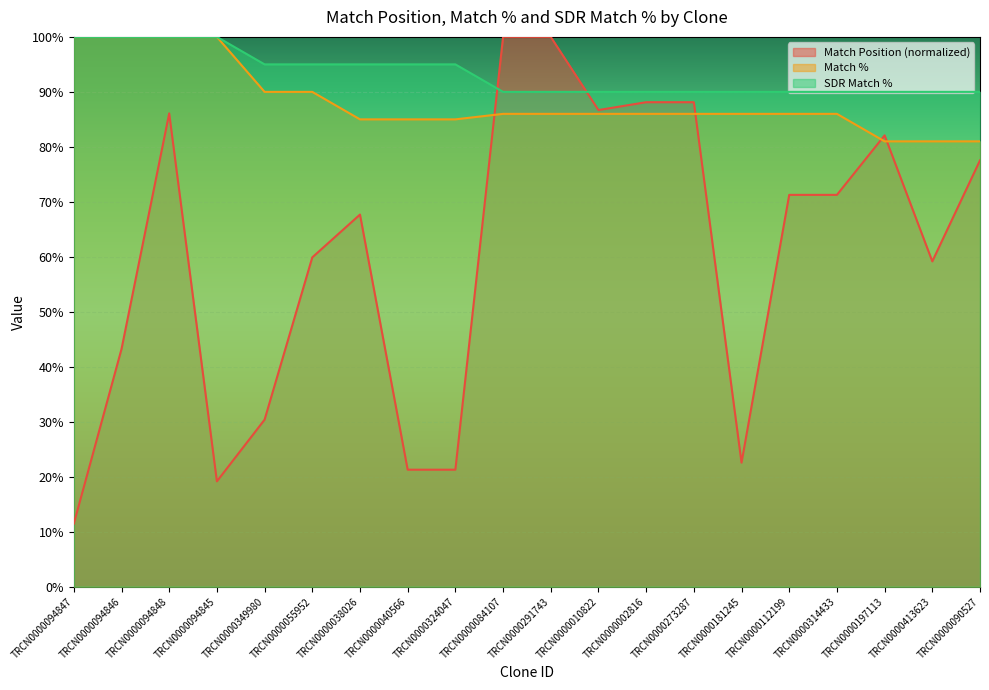

At which label is Match % closest to 90?

TRCN0000349980